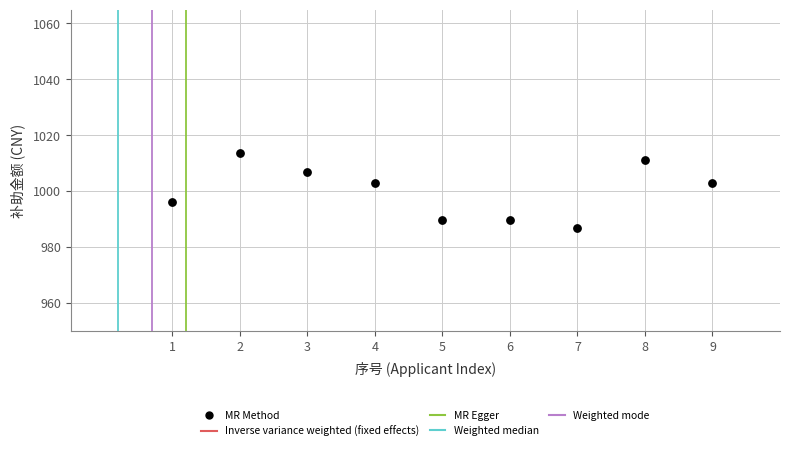

What is the average Y value?

1000.0